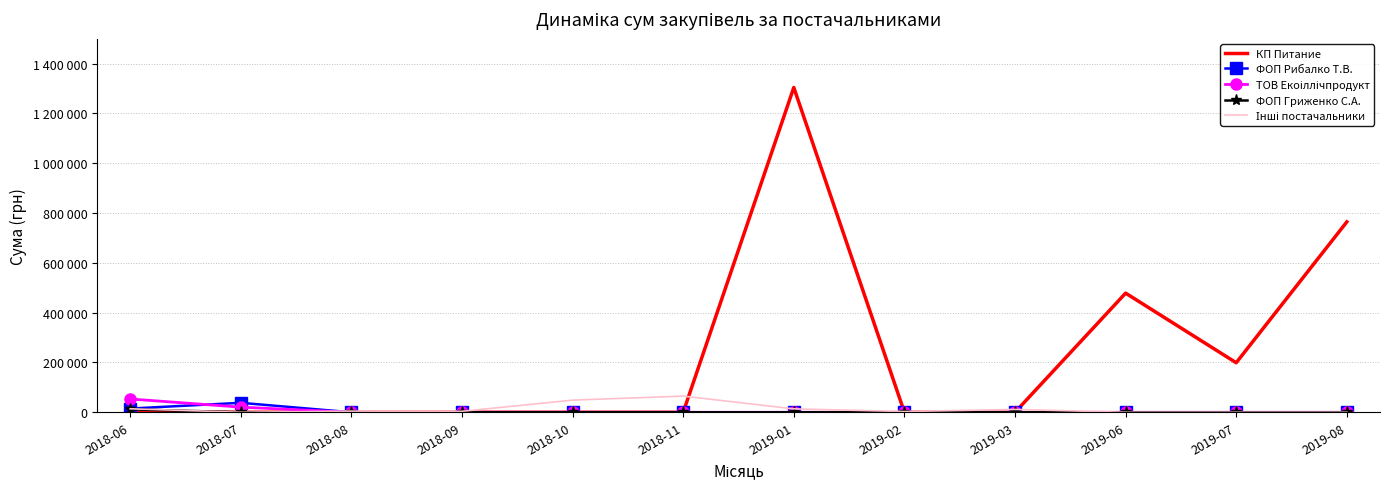

What is the average value of the КП Питание series?

228883.6